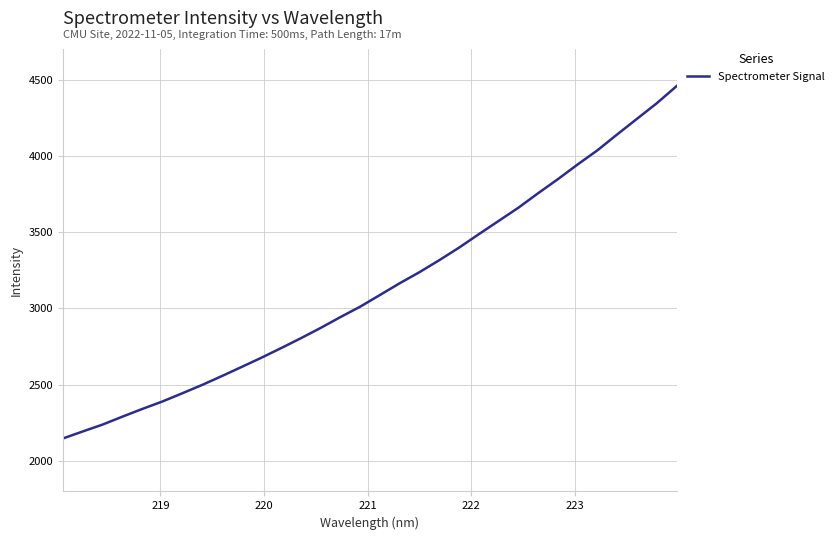

What is the difference between the maximum and minimum values?

2309.9